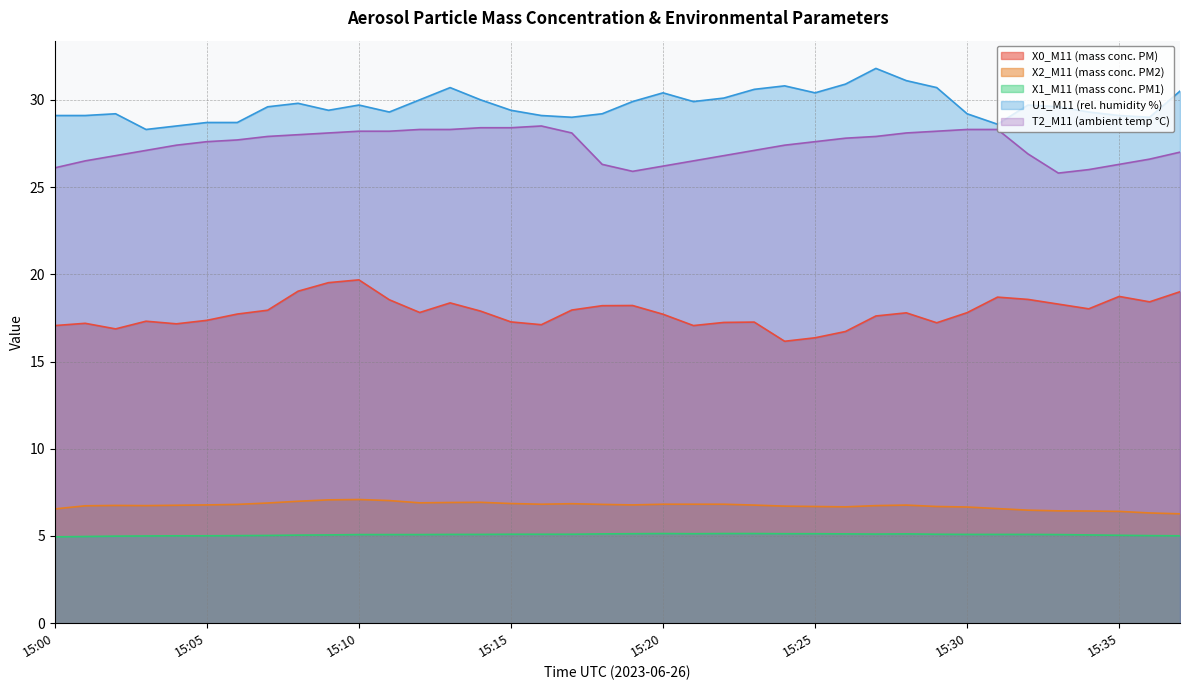

Is it true that X2_M11 (mass conc. PM2) equals 2.3 at 15:17?

False